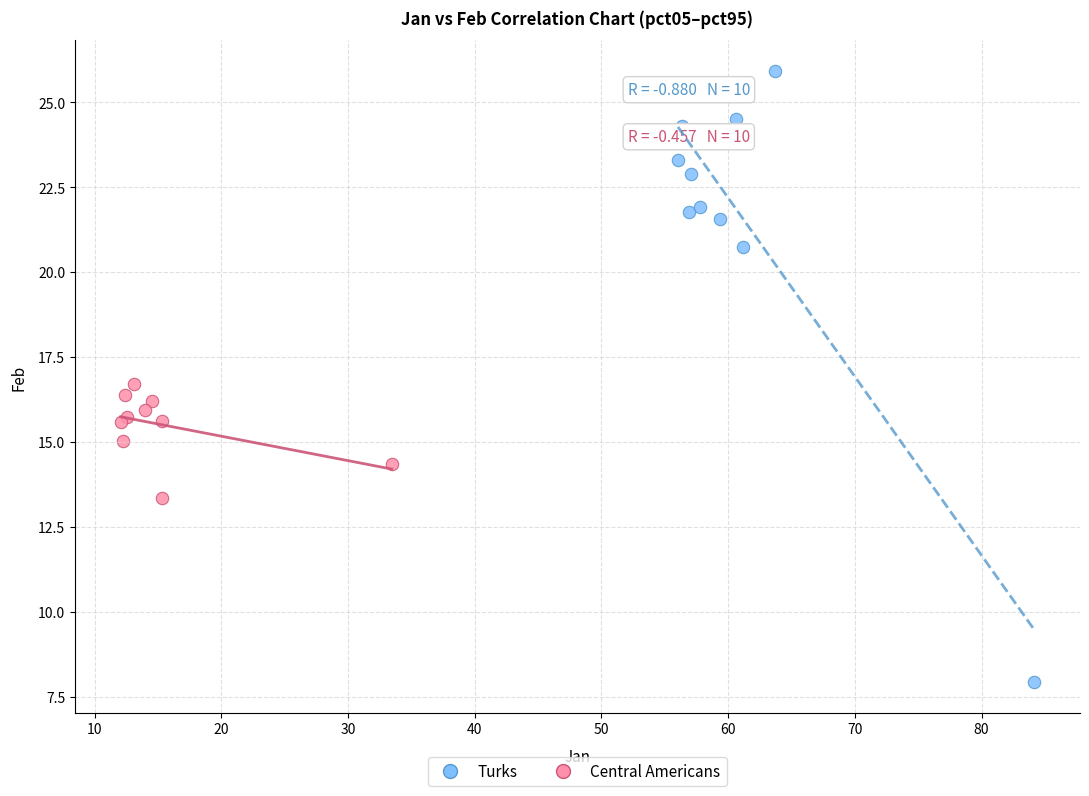

Which series has the largest Y range (max minus min)?

Turks